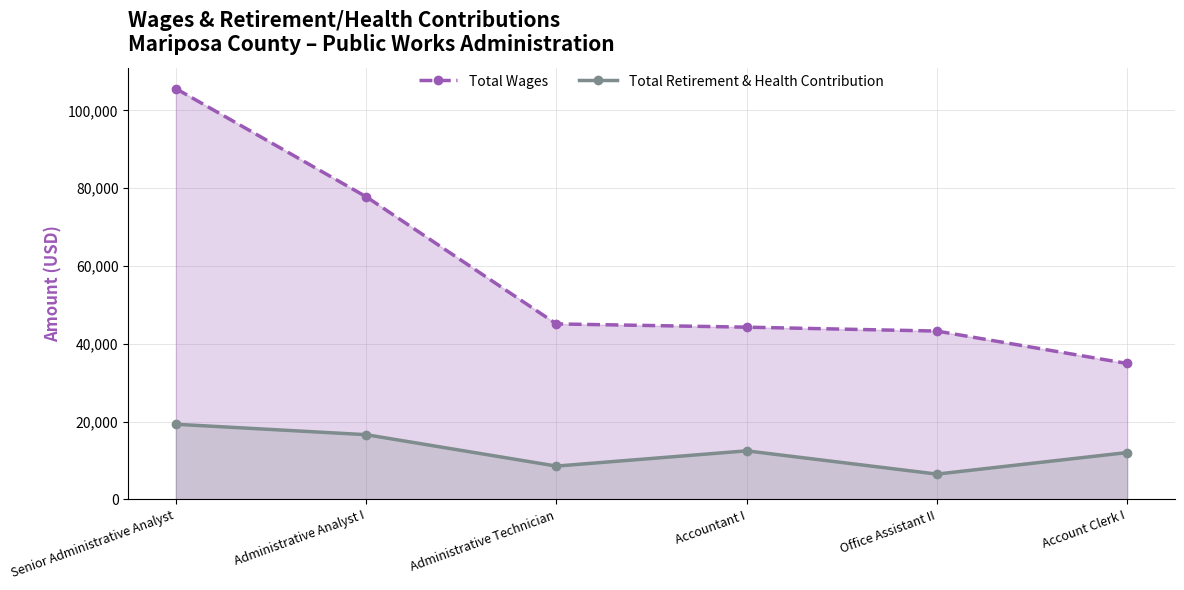

List the series in order of their overall mean, lowest first.

Total Retirement & Health Contribution, Total Wages